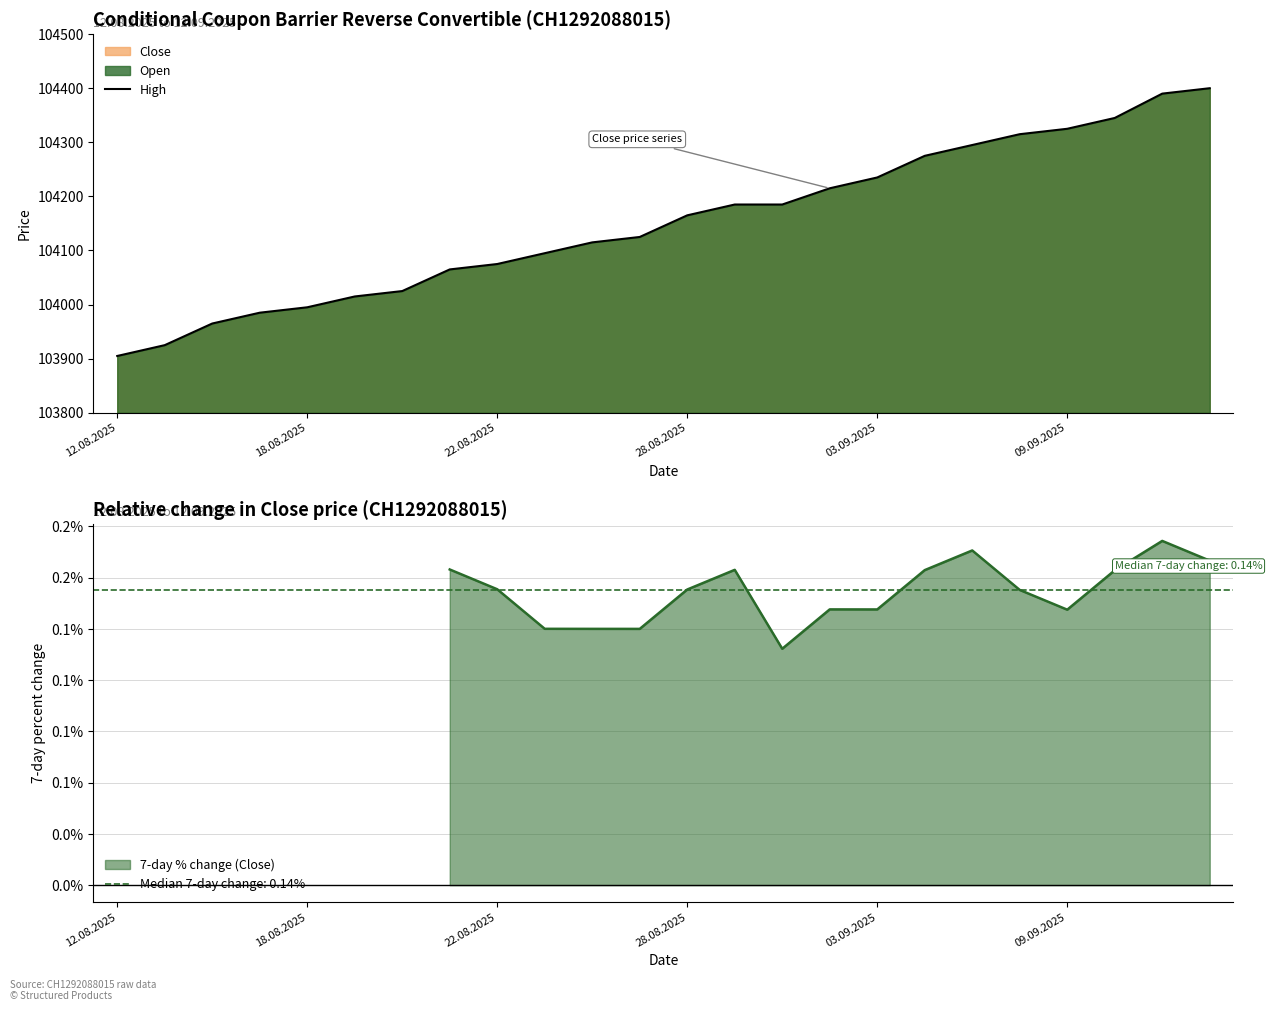

What is the minimum value for High?

103905